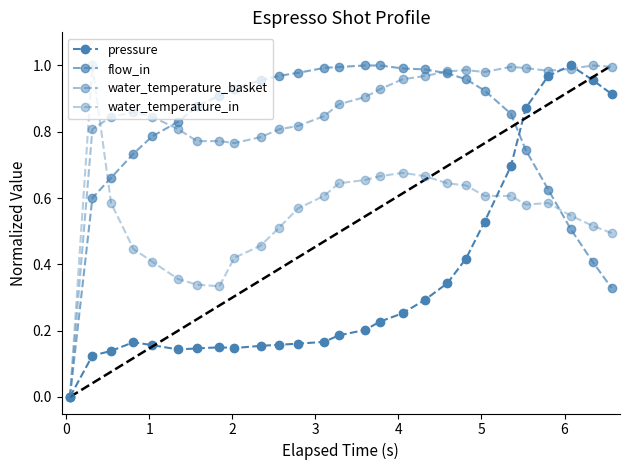

How many data points in water_temperature_in are above 0?

26